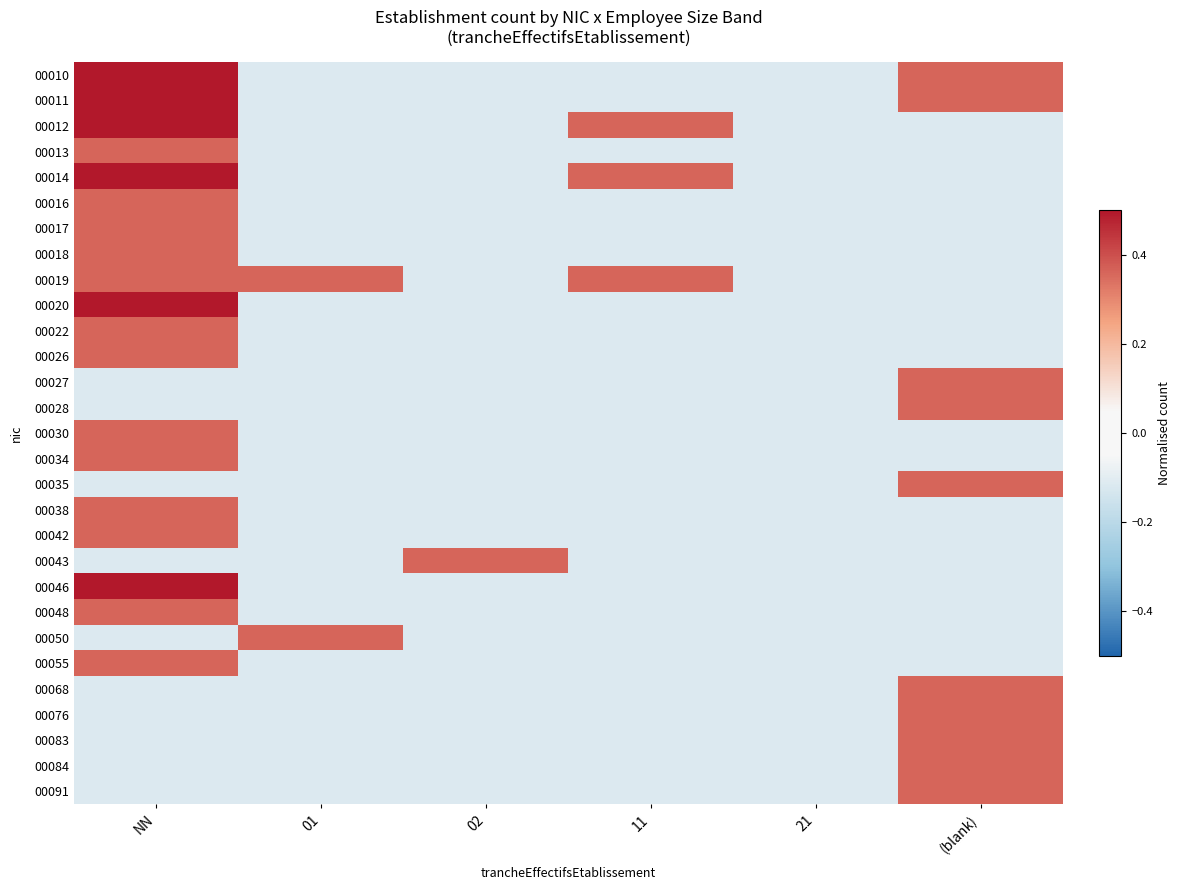

The value of 00017 at NN is 0.4. True or false?

True